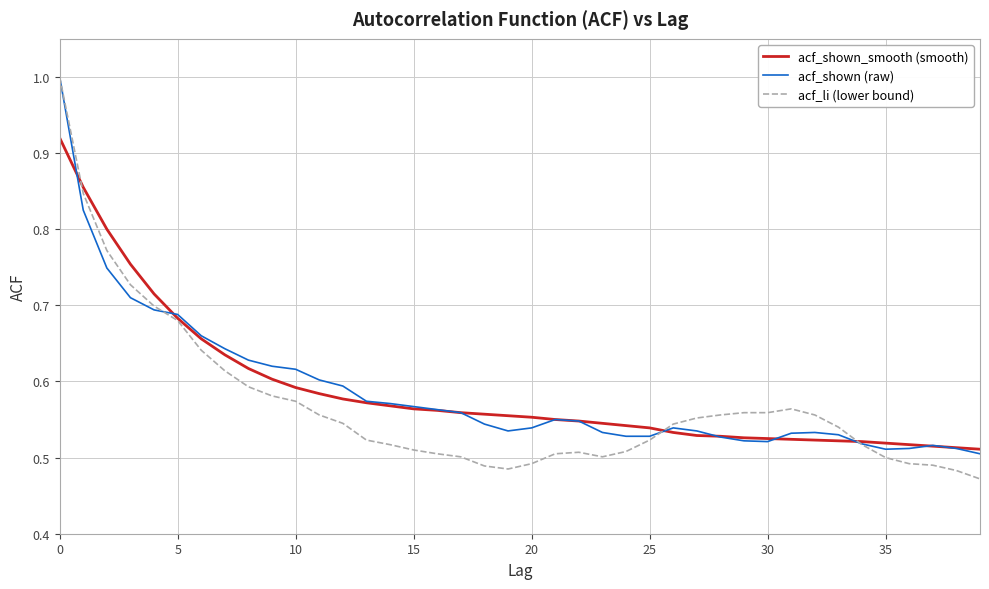

What are all the series names shown in the legend?

acf_shown_smooth (smooth), acf_shown (raw), acf_li (lower bound)